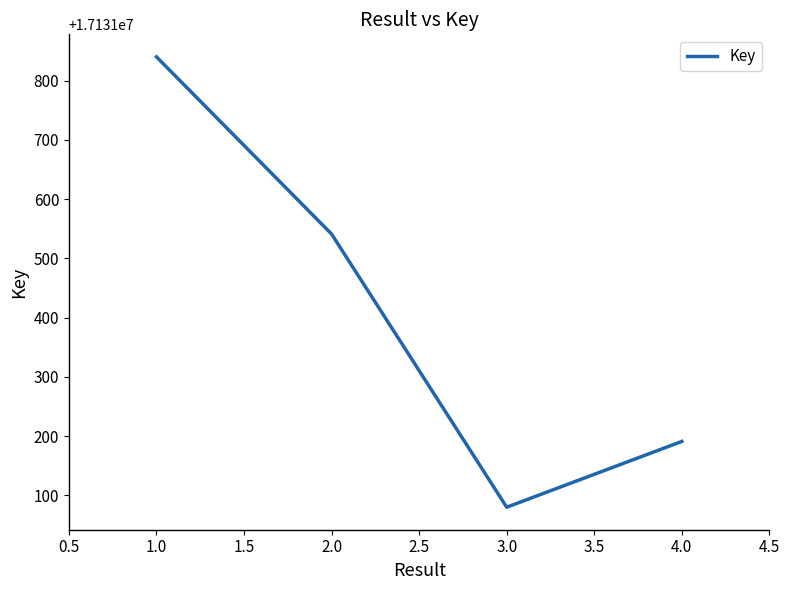

What is the approximate value at 2.0, to the nearest 100?

17131500